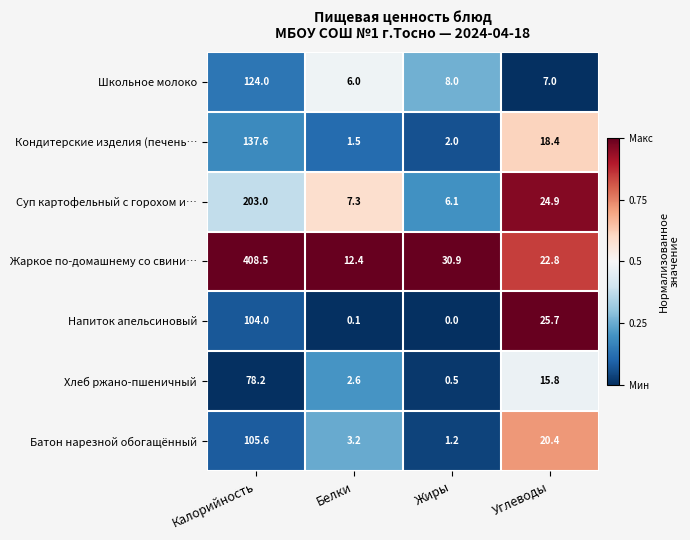

List the series in order of their peak value, lowest first.

Хлеб ржано-пшеничный, Напиток апельсиновый, Батон нарезной обогащённый, Школьное молоко, Кондитерские изделия (печень…, Суп картофельный с горохом и…, Жаркое по-домашнему со свини…